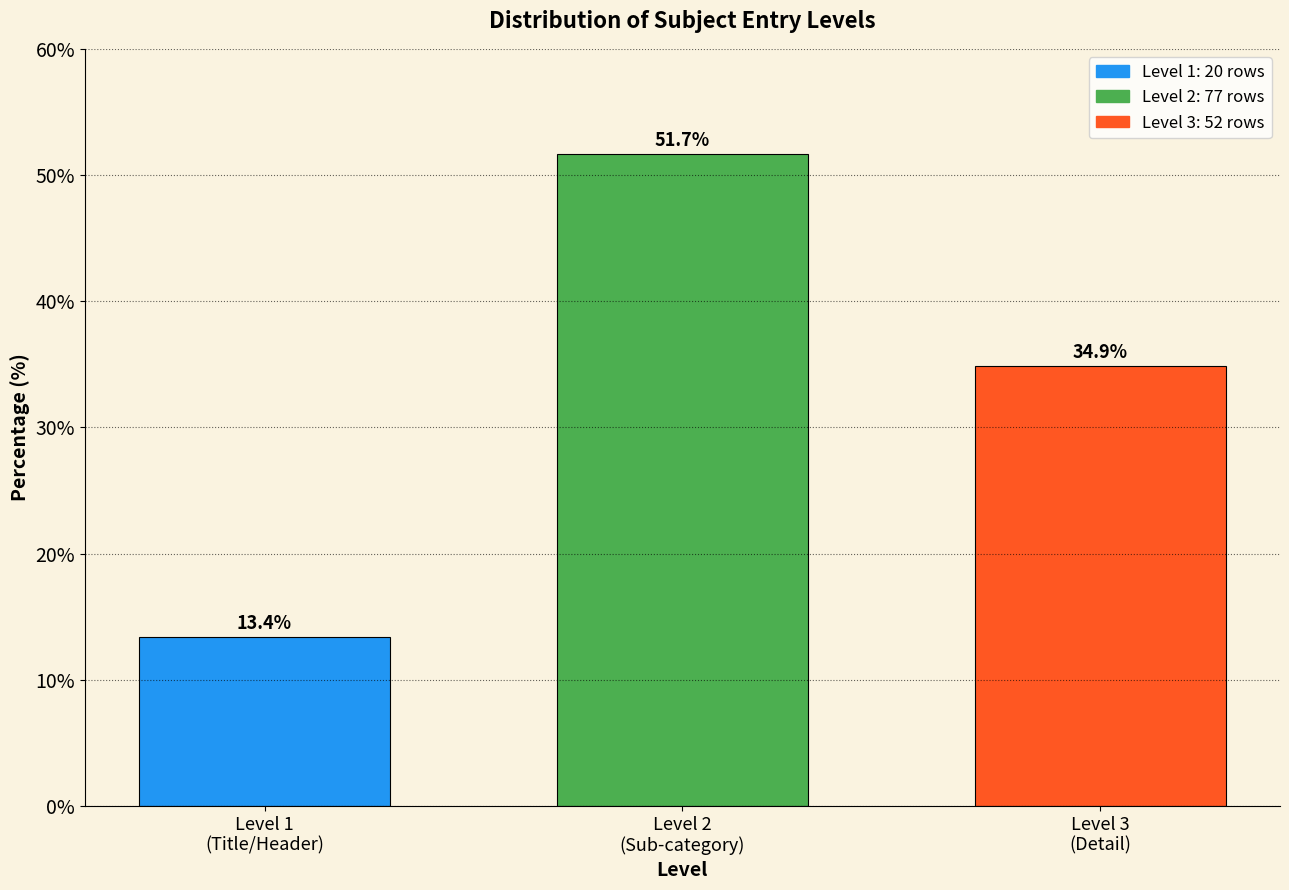

Reading right to left, extract all data points from this chart.

34.9	51.7	13.4